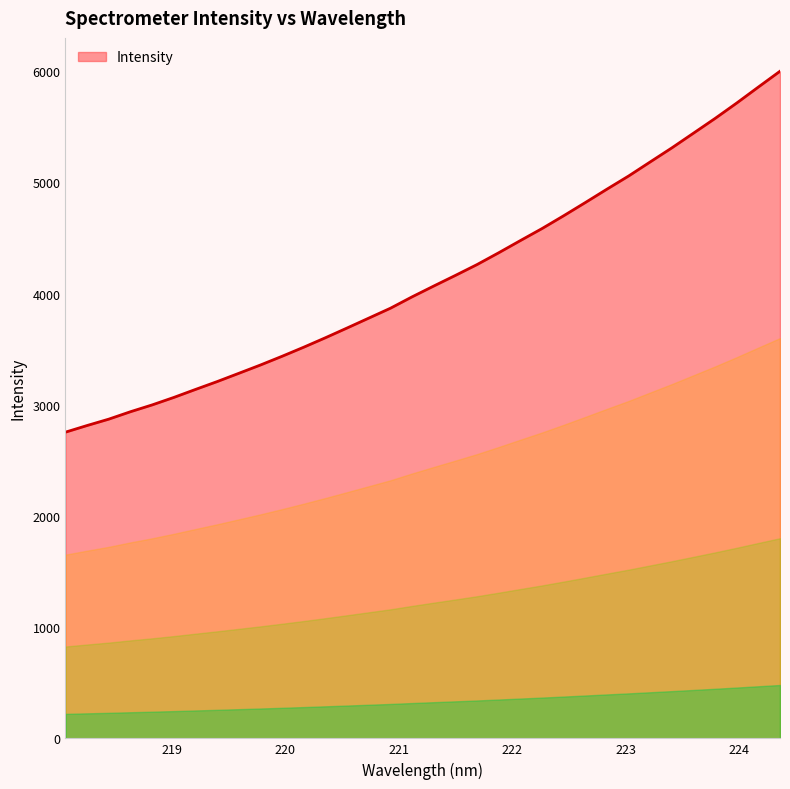

What is the difference between the maximum and minimum values?

3245.9